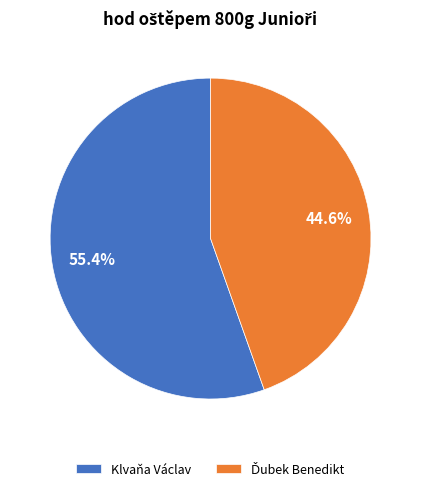

Is it true that Klvaňa Václav is 55% of the pie?

True